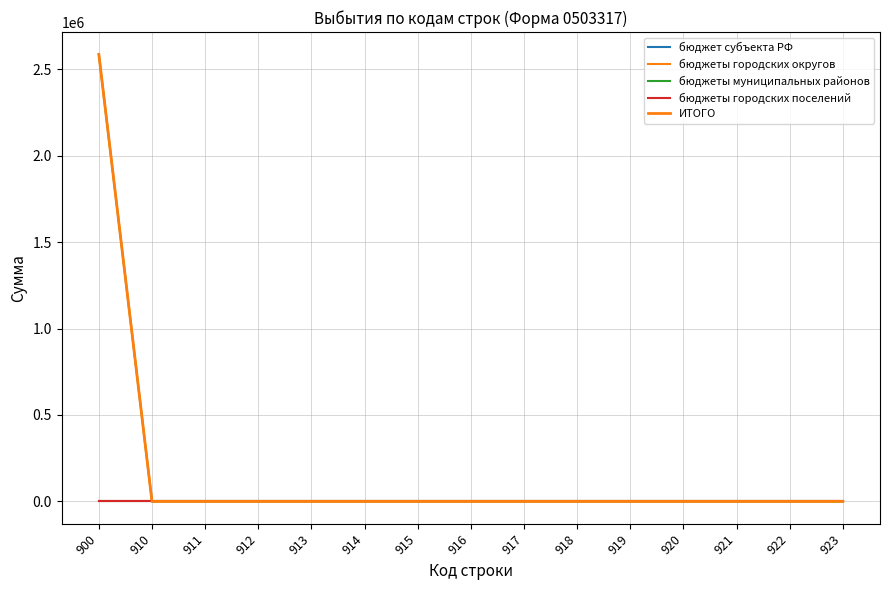

What is the difference between the maximum and minimum values in the ИТОГО series?

2585966